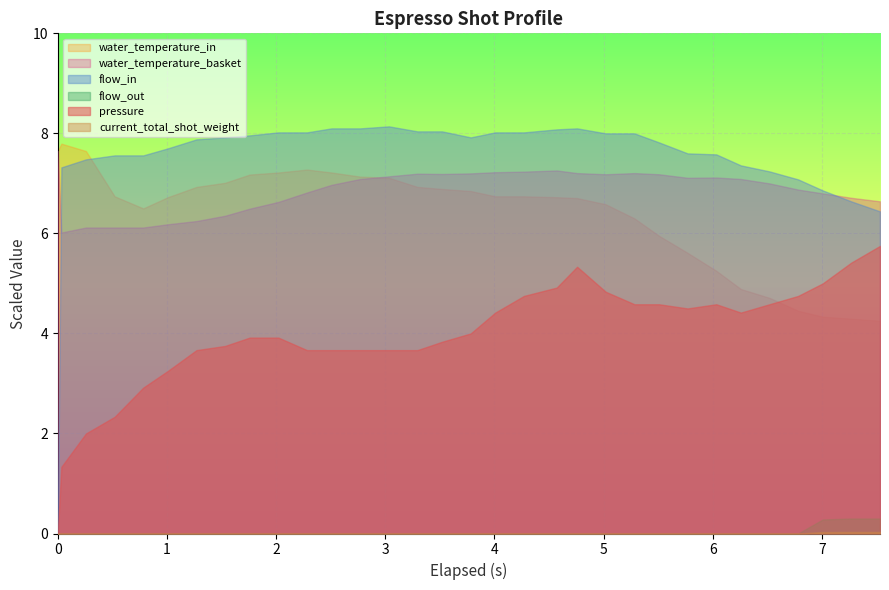

What is the difference between the maximum and minimum values in the water_temperature_in series?

3.5